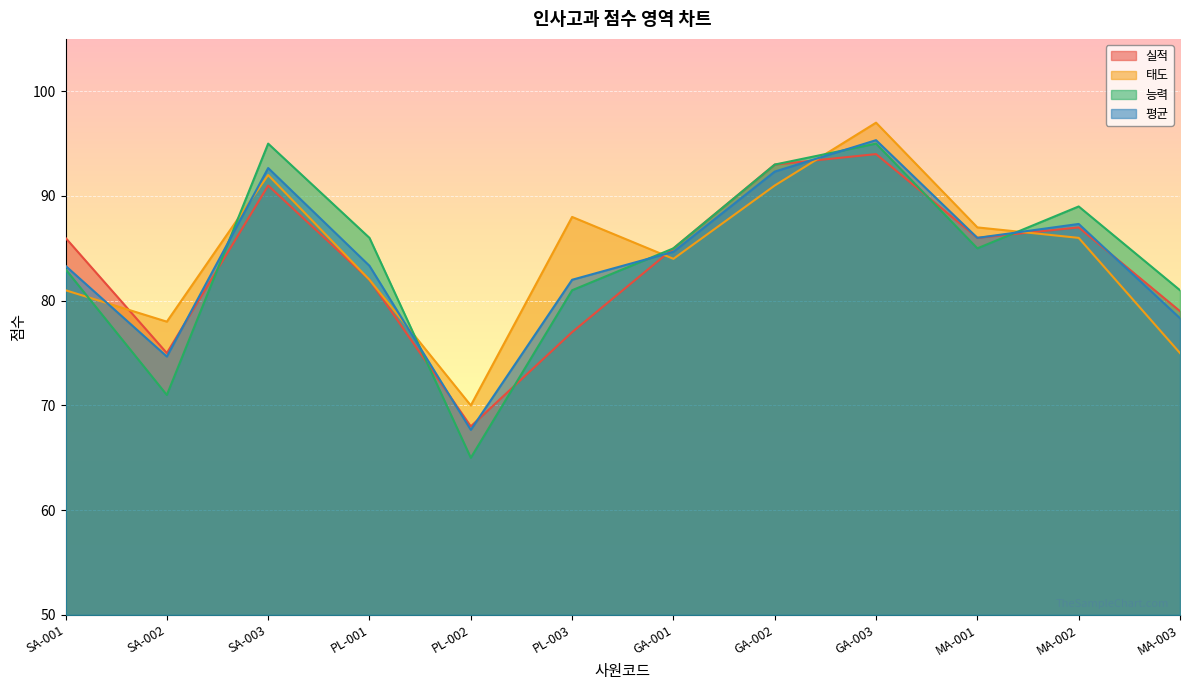

How many data points does each series have?

12